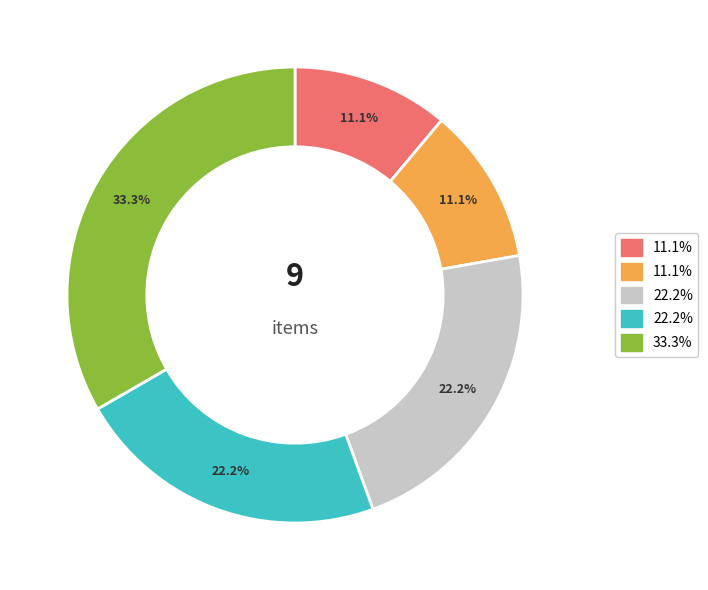

How many slices are in this pie chart?

5